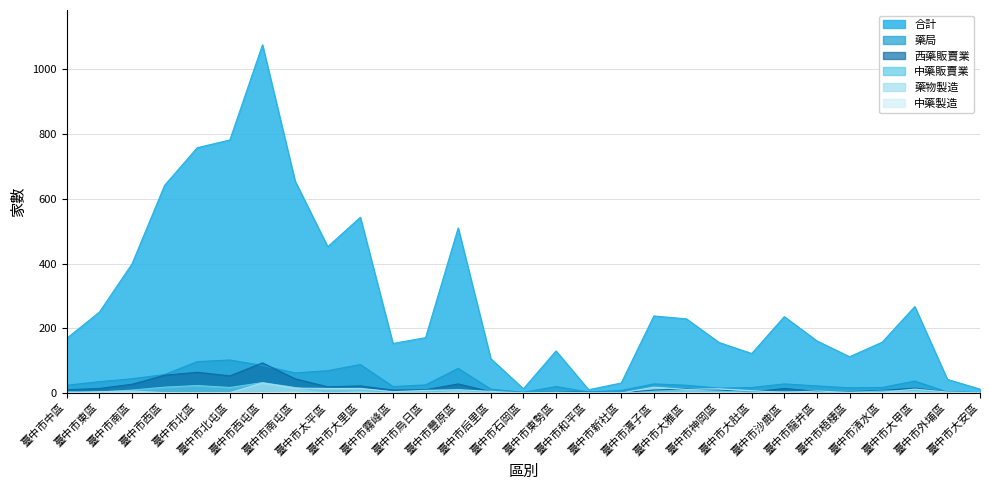

Reading left to right, what are all the values shown in this chart?

藥局: 24	35	44	57	97	102	85	62	69	88	20	25	76	12	2	20	3	8	28	24	15	17	28	22	16	17	37	3	1
合計: 169	250	399	642	758	782	1076	655	452	543	153	171	510	106	13	130	10	31	238	229	156	122	236	161	112	157	267	42	12
西藥販賣業: 10	14	27	55	64	53	93	44	19	22	9	10	28	4	0	4	2	1	9	13	9	3	14	5	4	8	15	3	1
中藥販賣業: 4	3	9	18	23	17	32	17	3	8	2	2	9	2	0	3	0	0	3	6	5	3	4	1	2	6	8	1	0
藥物製造: 0	4	6	1	0	1	31	15	14	14	4	8	10	5	0	1	0	0	18	11	13	7	2	6	2	2	12	3	0
中藥製造: 0	0	0	0	0	0	1	2	0	0	0	0	0	0	0	0	0	0	0	0	0	0	0	0	0	0	0	0	0